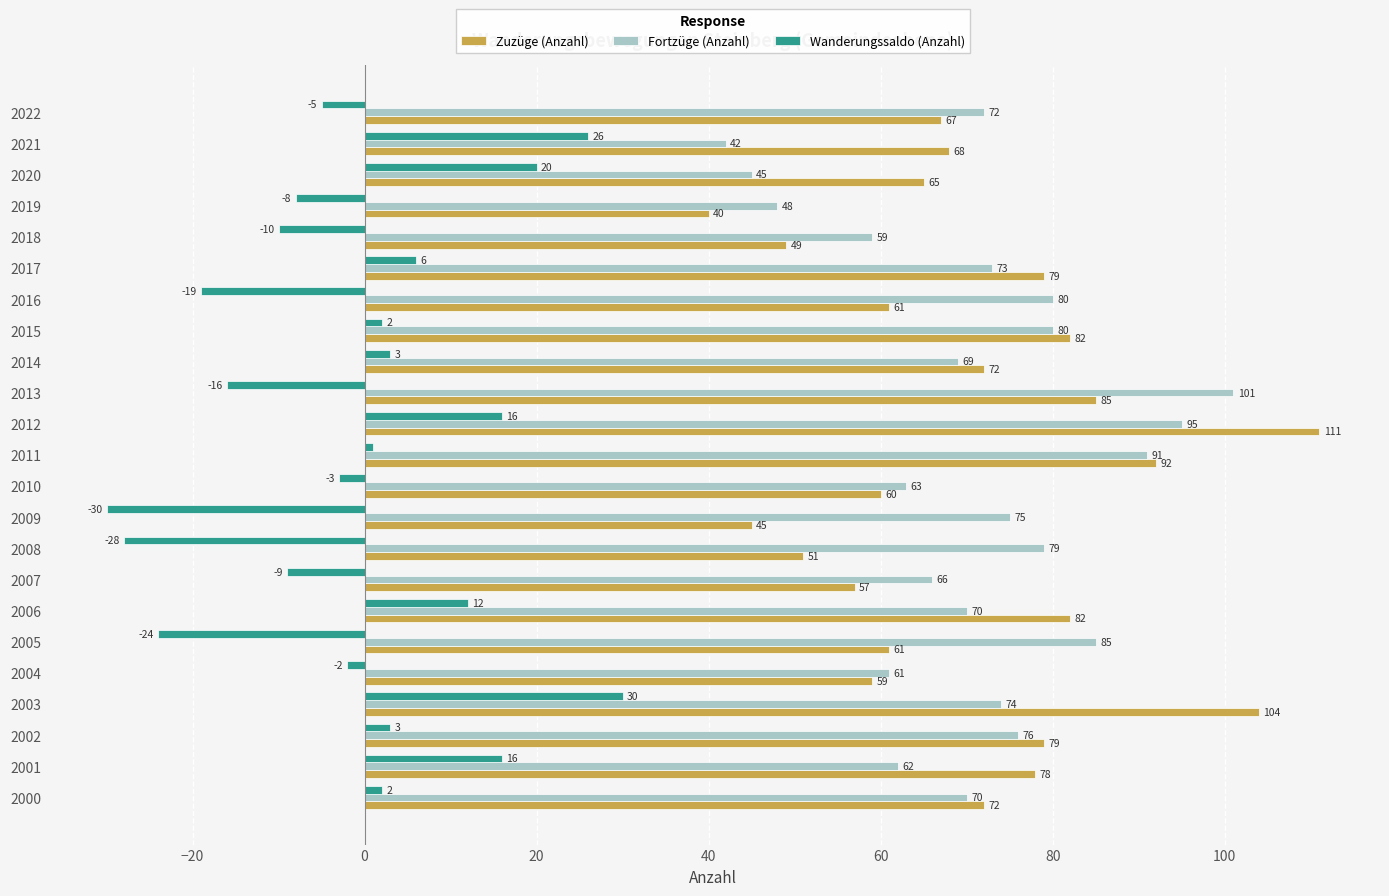

What is the minimum value for Zuzüge (Anzahl)?

40